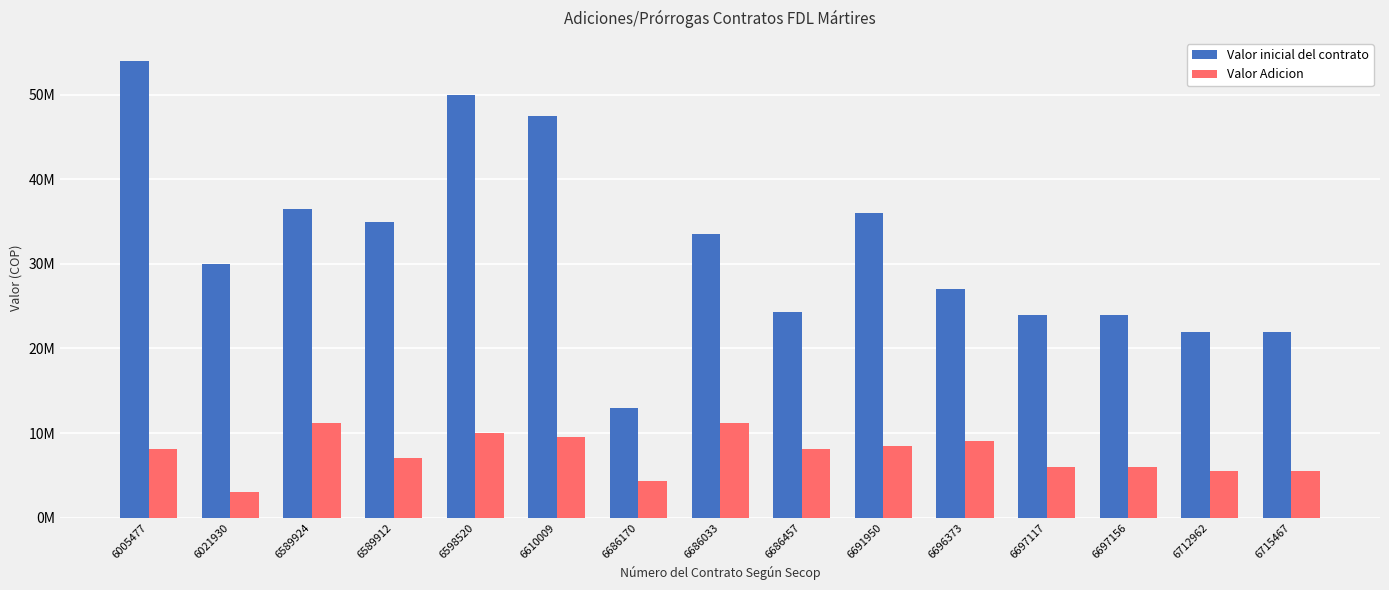

Are the bars horizontal?

No